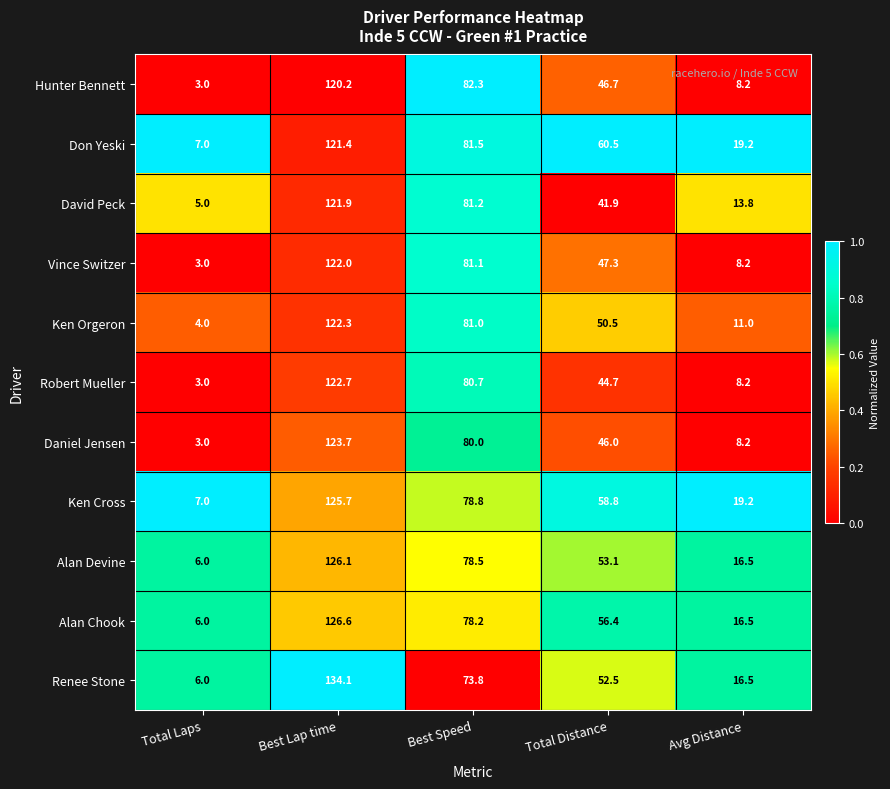

At how many categories does at least one series exceed 34?

3